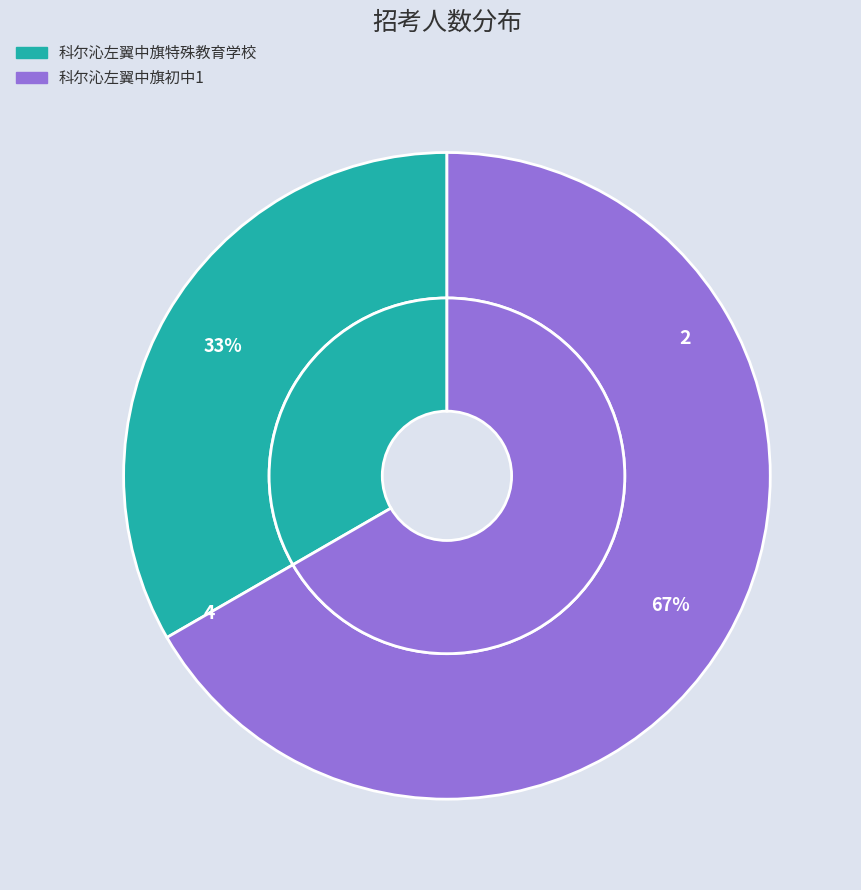

How much of the chart is everything except 科尔沁左翼中旗初中1?

33.3%